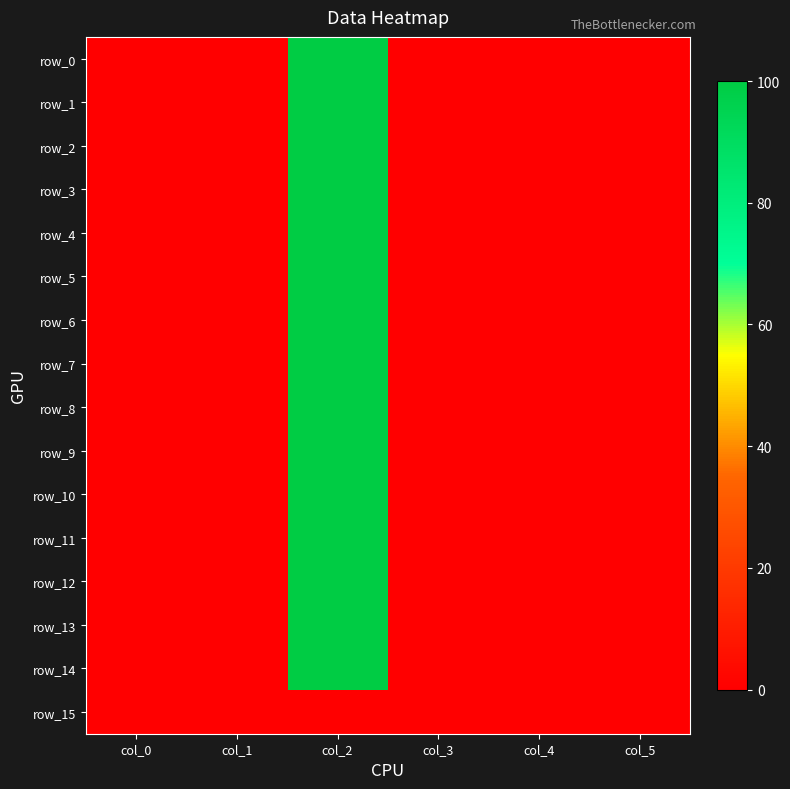

At how many categories does at least one series exceed 28?

1